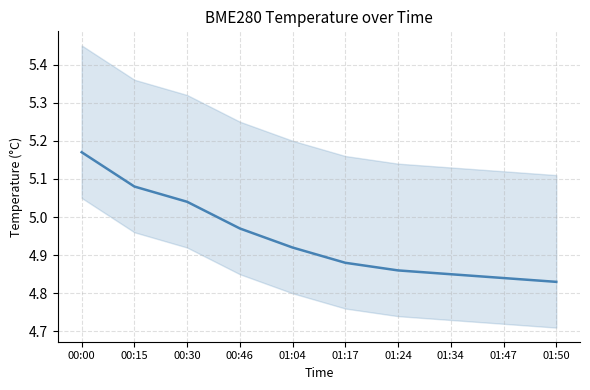

True or false: the data shows 4.9 at 01:17.

True